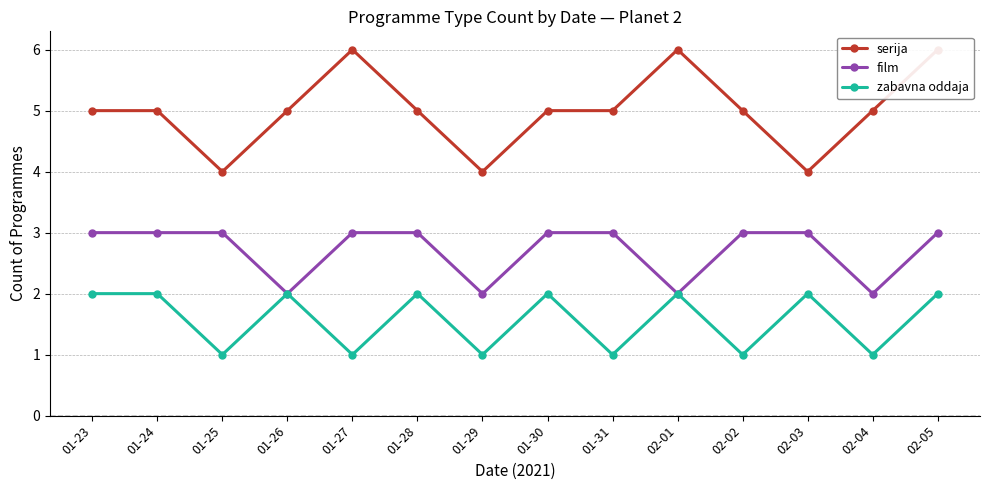

What position from the left is 02-04?

13